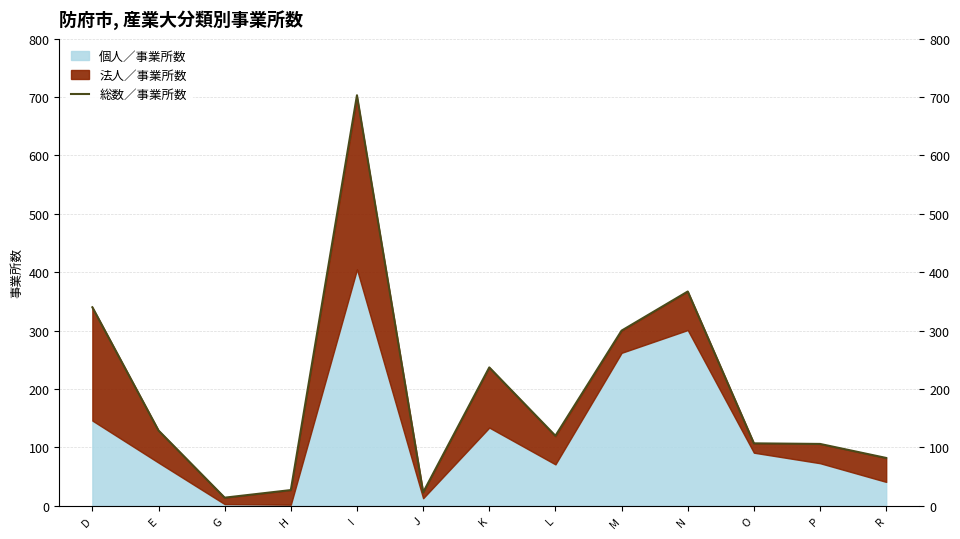

Reading right to left, list all the values displayed in this chart.

R=82	P=106	O=107	N=367	M=300	L=120	K=237	J=23	I=703	H=27	G=14	E=129	D=340